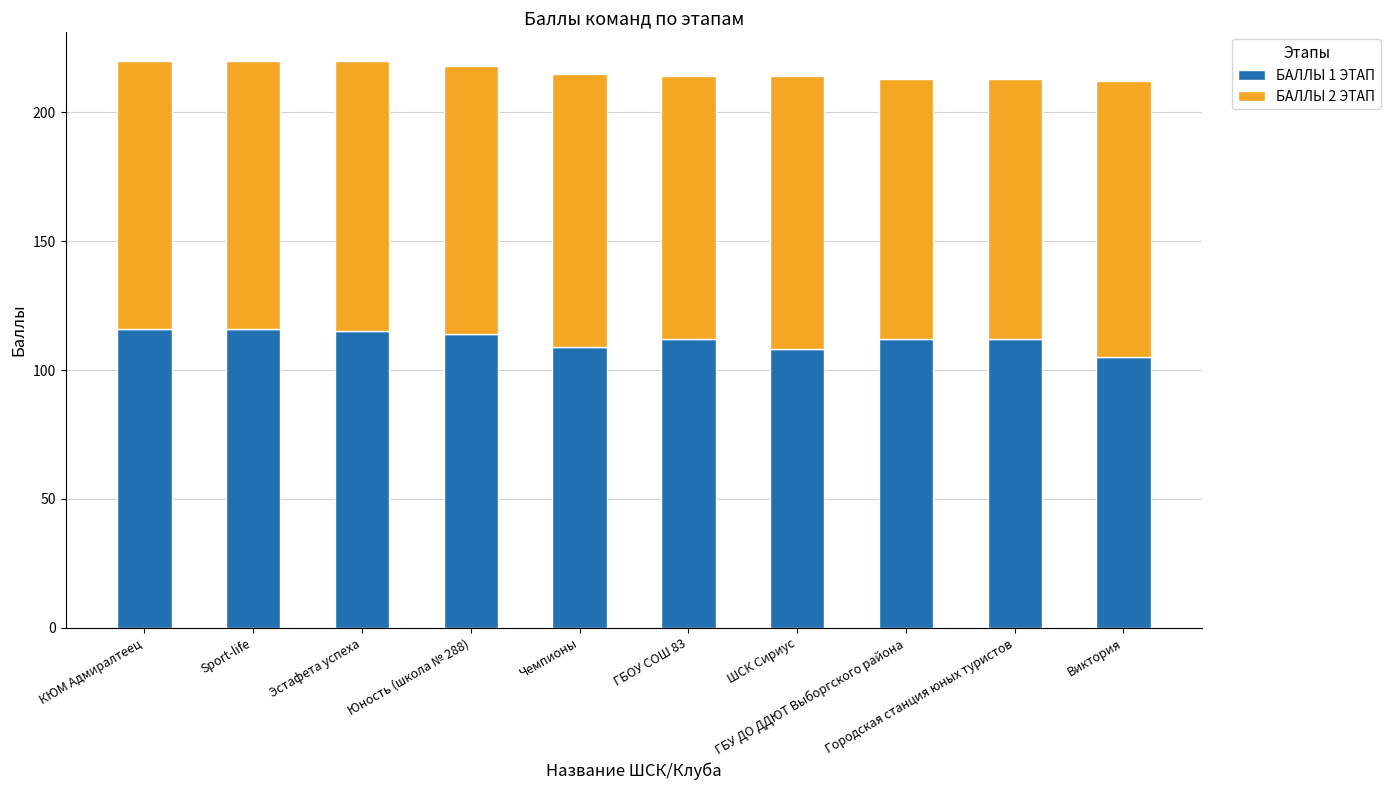

True or false: БАЛЛЫ 1 ЭТАП has a value of 112 at ГБОУ СОШ 83.

True